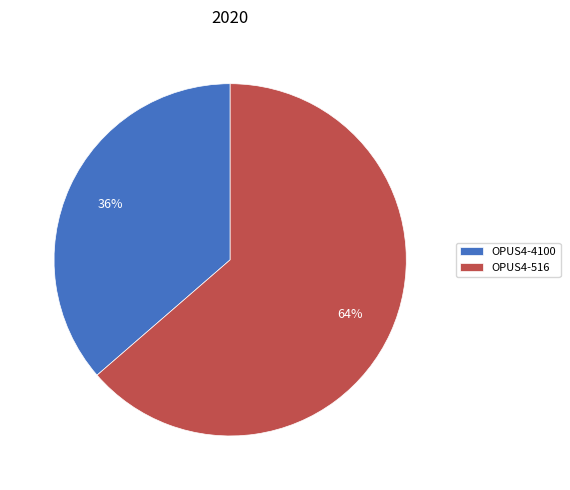

Is there a majority slice in this chart?

Yes